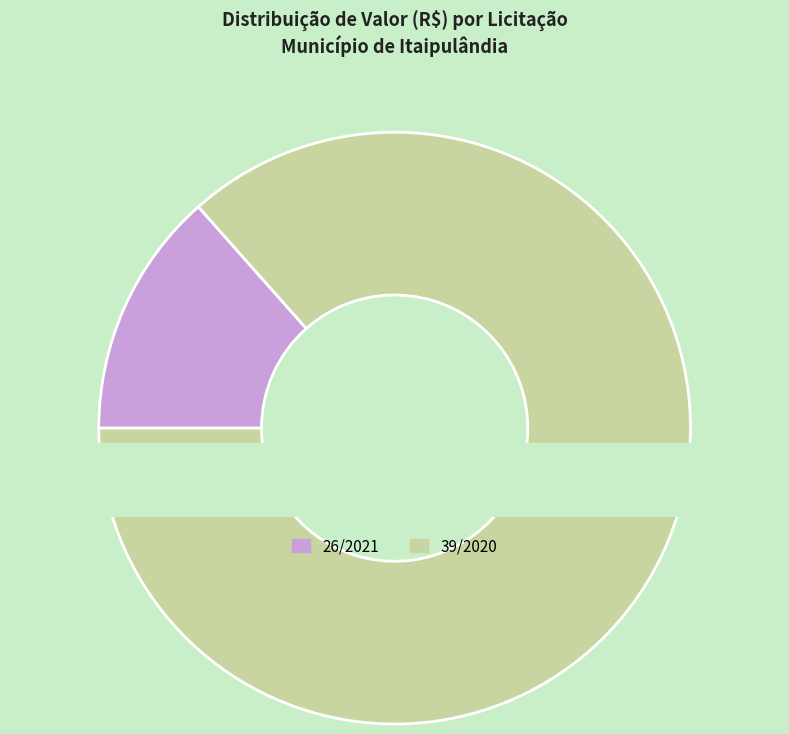

What percentage do 26/2021 and 39/2020 together represent?

100.0%